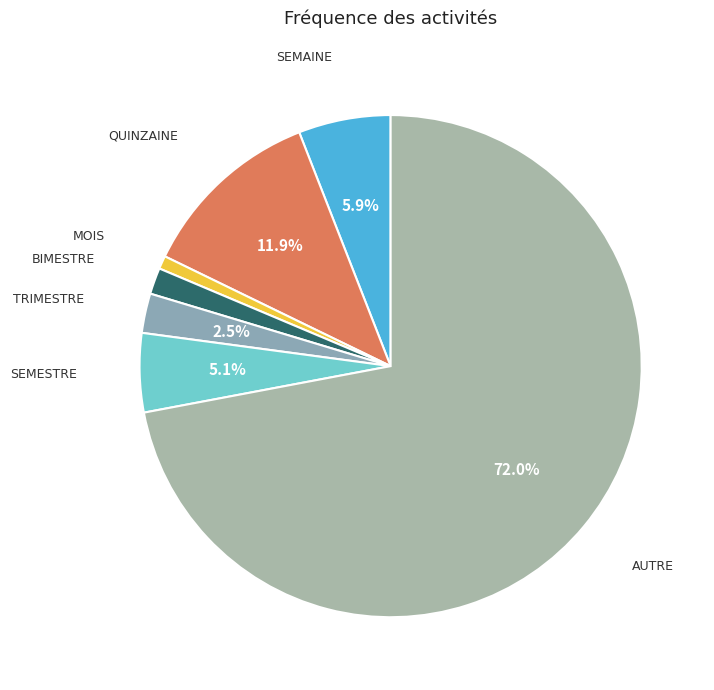

How many slices are in this pie chart?

7